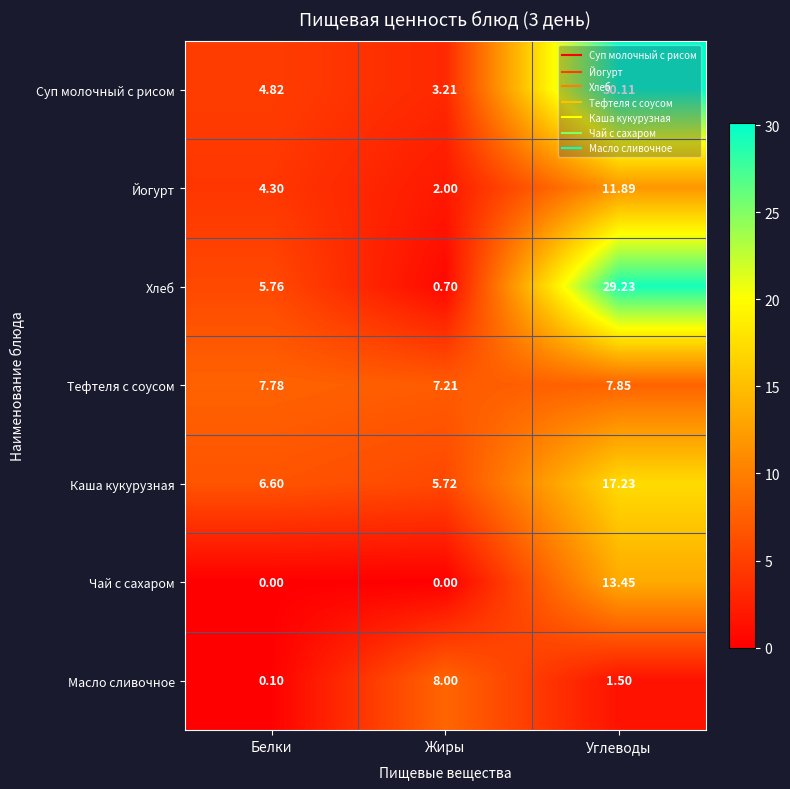

At which label does Масло сливочное reach its peak?

Жиры